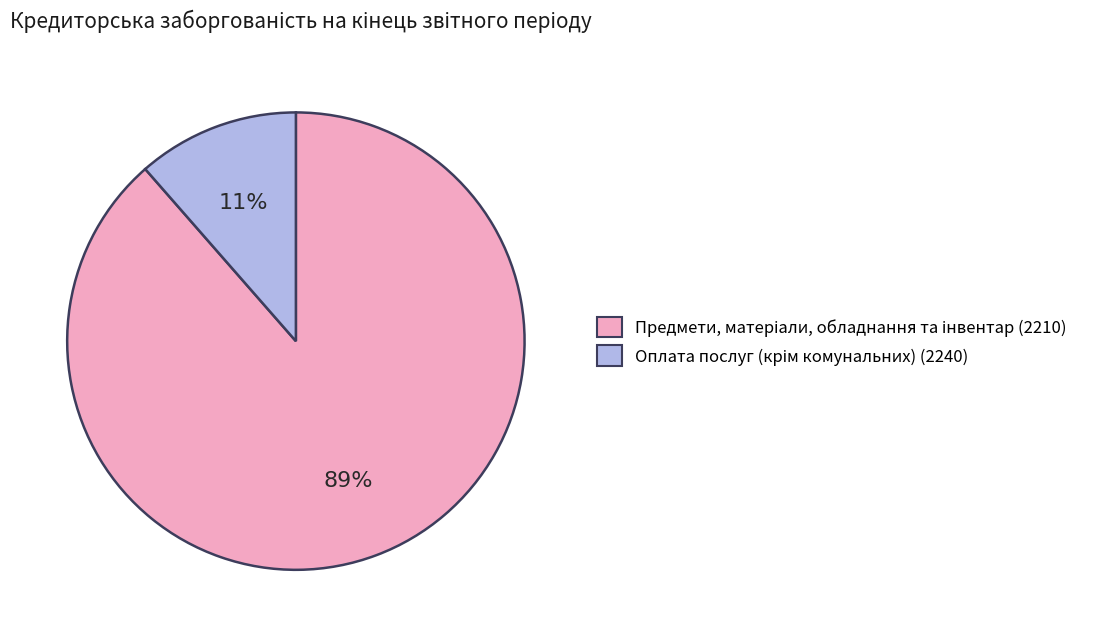

How many slices are in this pie chart?

2